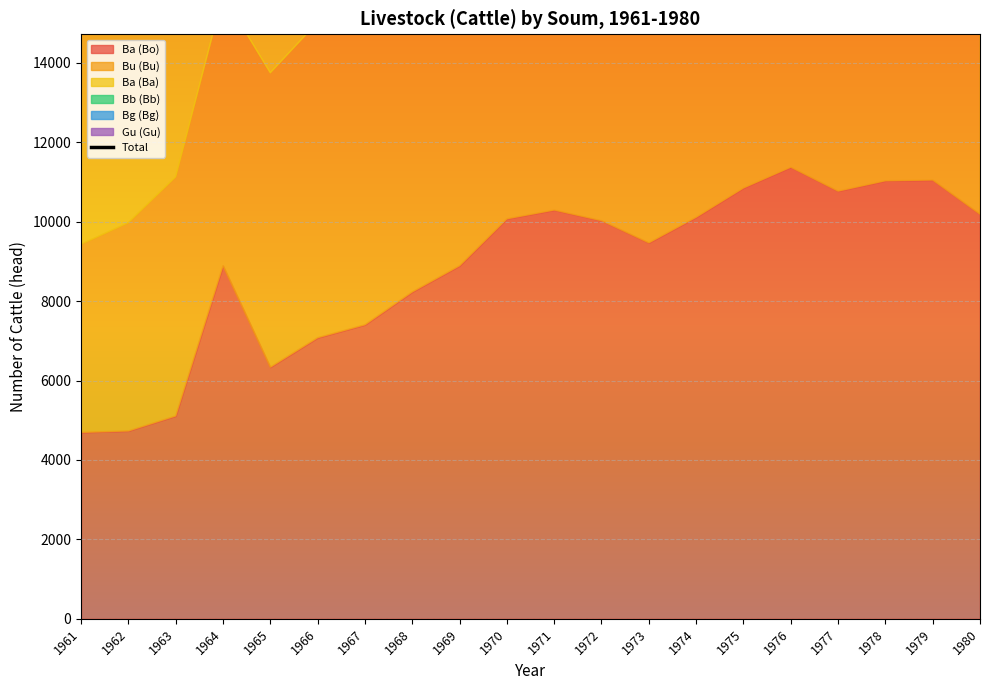

List the labels in order of value, largest first.

1978, 1979, 1976, 1977, 1980, 1975, 1974, 1973, 1972, 1970, 1971, 1969, 1968, 1967, 1966, 1964, 1965, 1963, 1962, 1961